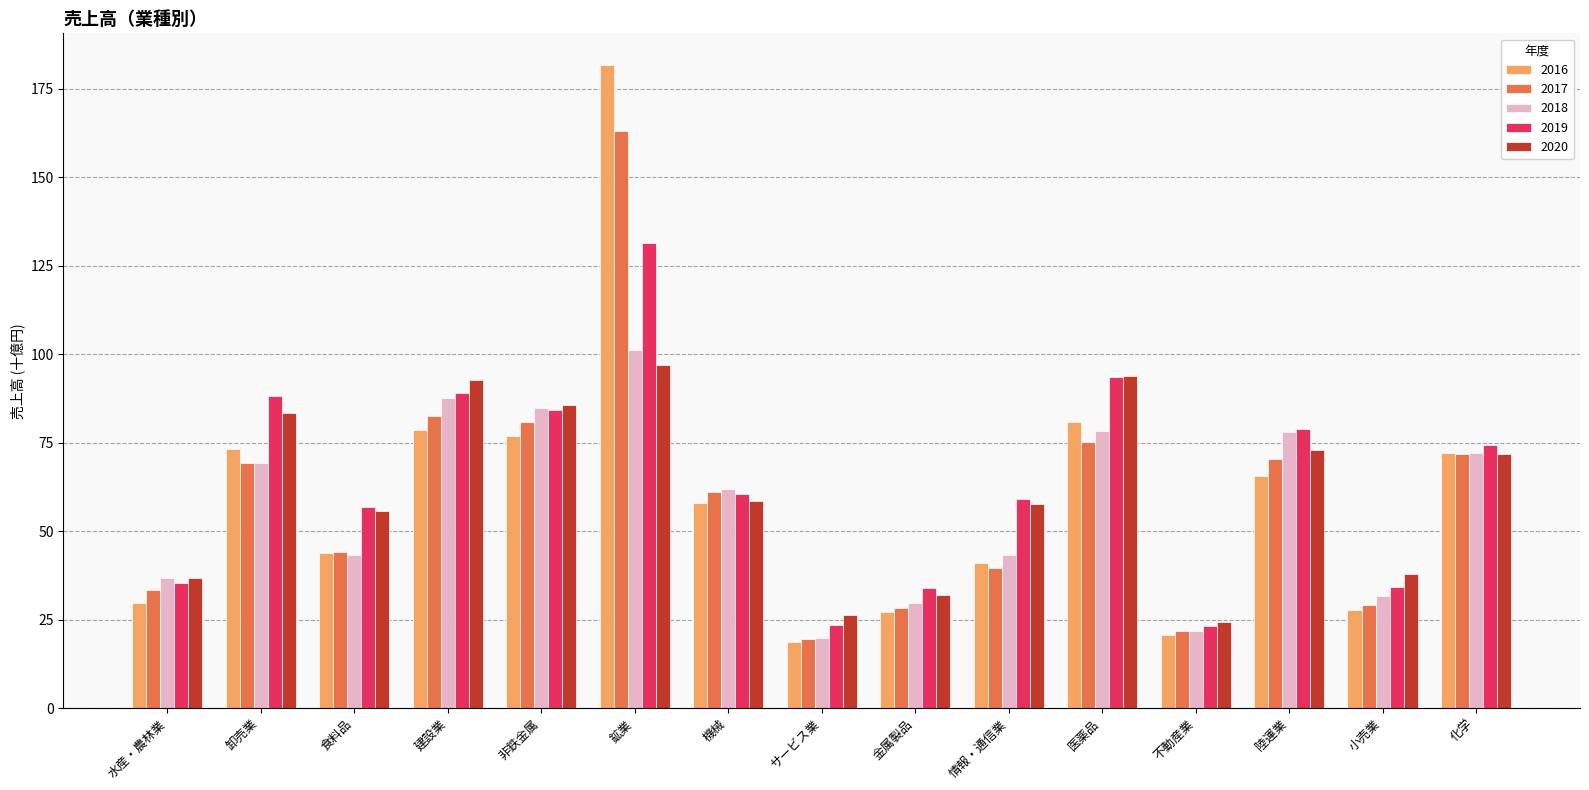

List the series in order of their peak value, lowest first.

2020, 2018, 2019, 2017, 2016